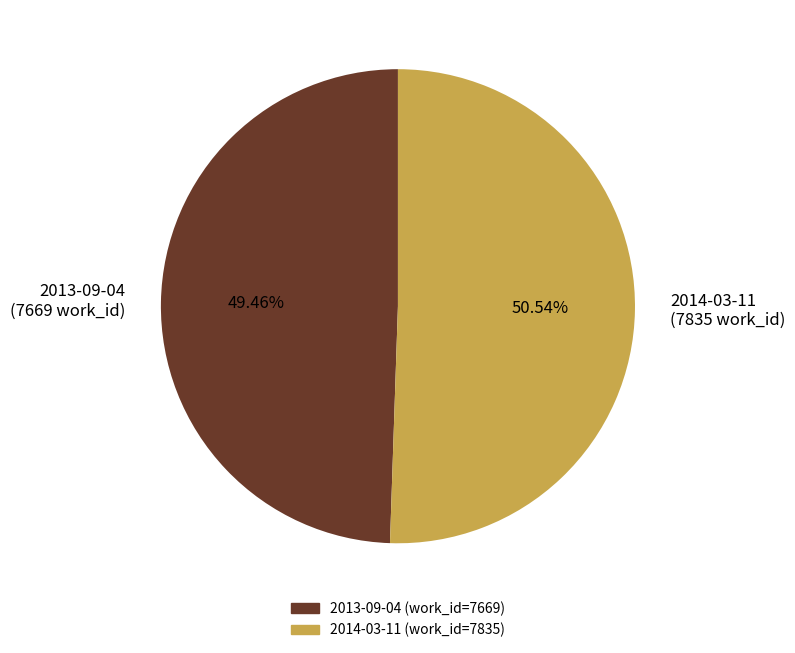

Approximately how many times larger is the value at 2014-03-11 (7835 work_id) compared to 2013-09-04 (7669 work_id)?

1.0